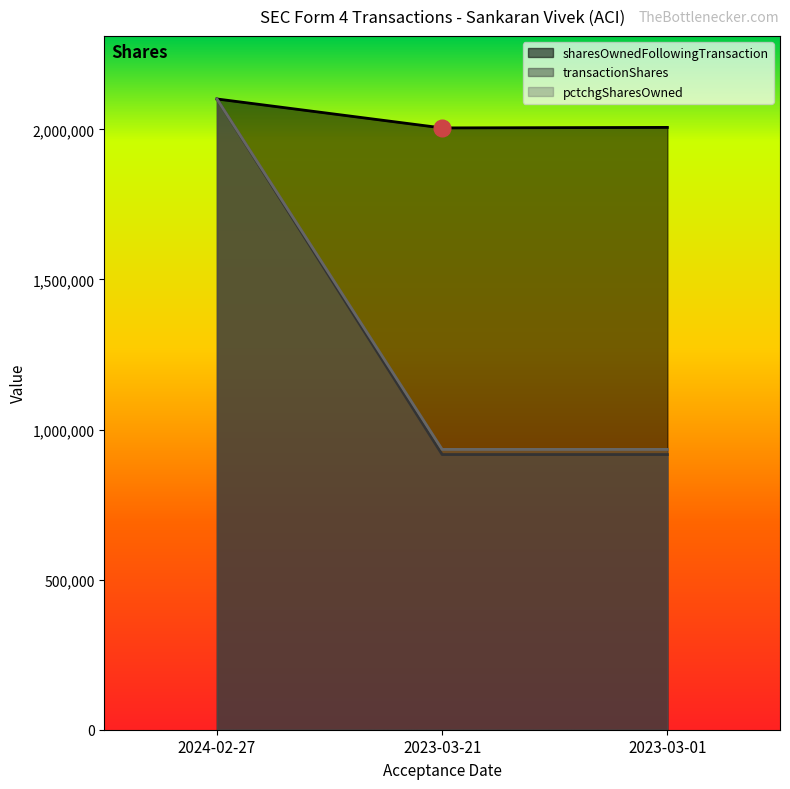

What is the difference between the sharesOwnedFollowingTransaction values at 2023-03-01 and 2024-02-27?

94704.0